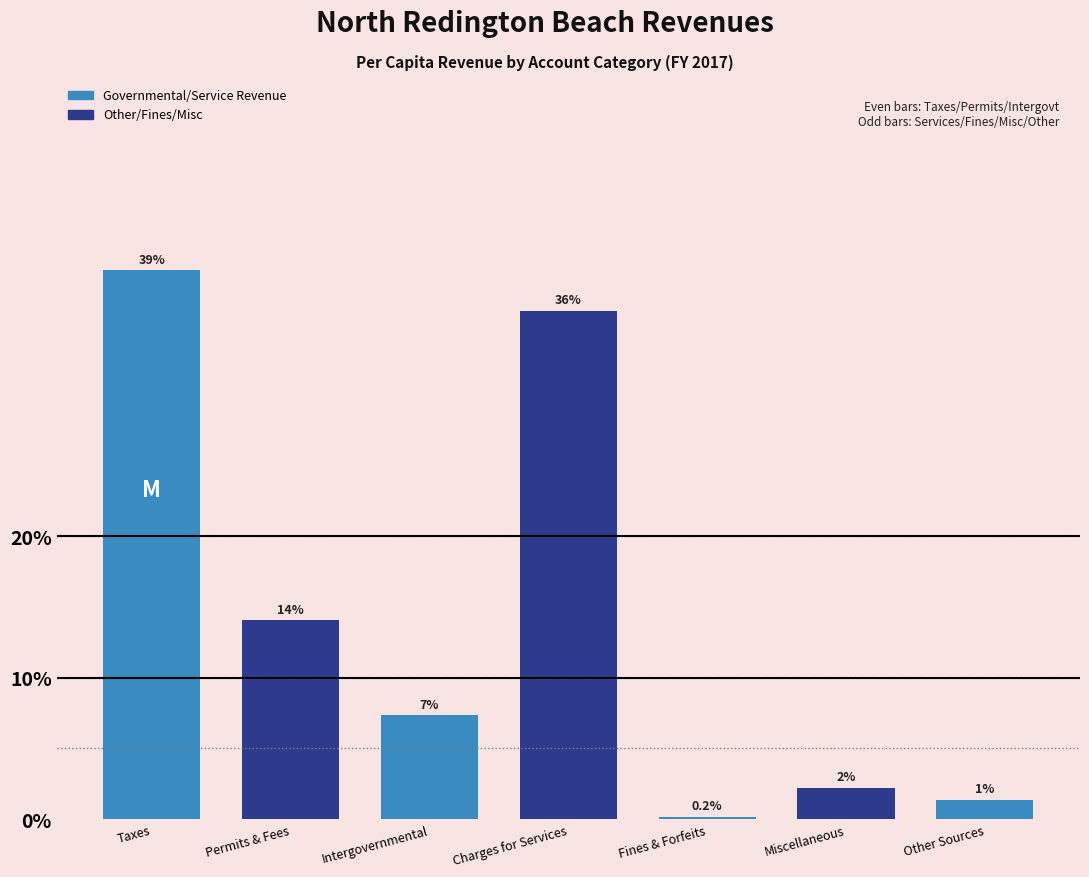

Are the bars horizontal?

No